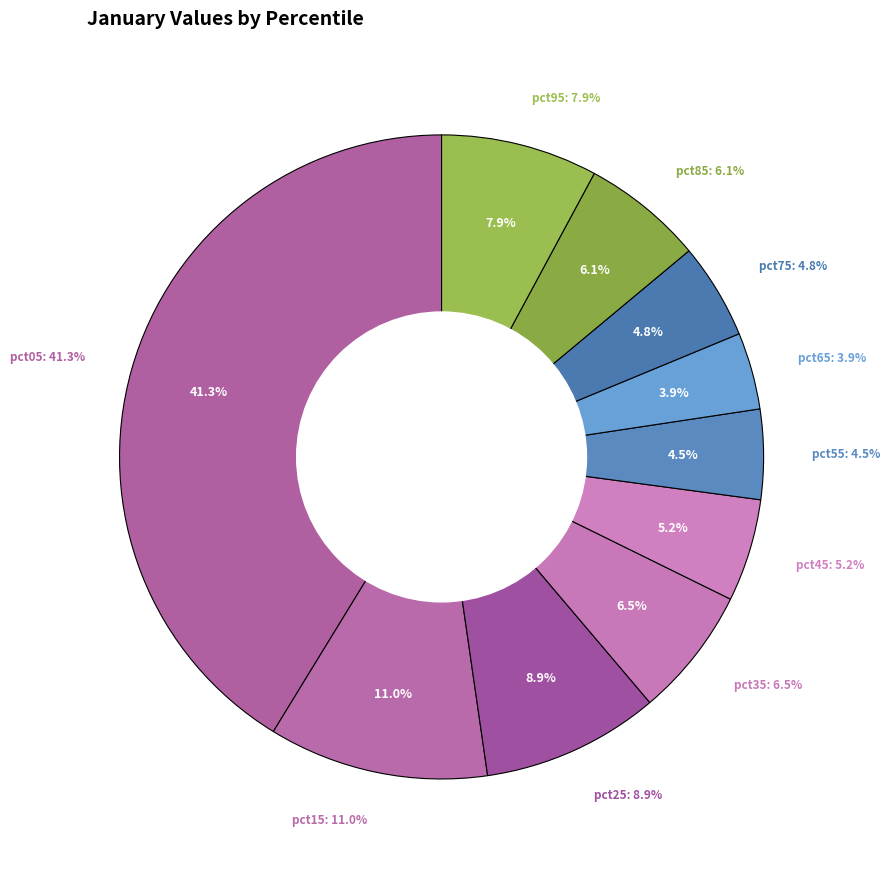

Is it true that pct05 is 41% of the pie?

True